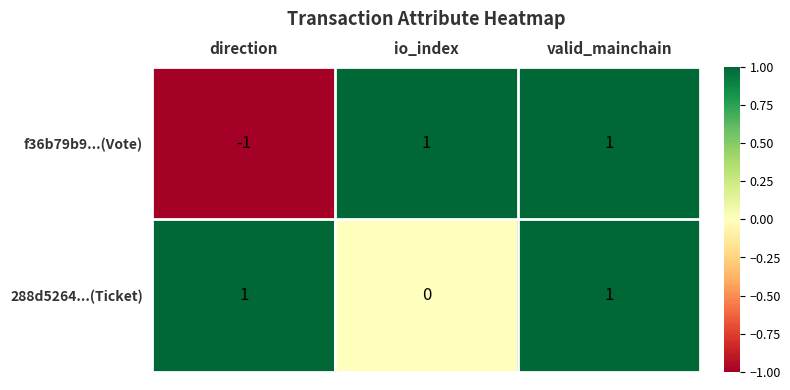

Between io_index and valid_mainchain, which series saw the biggest shift?

288d5264...(Ticket)